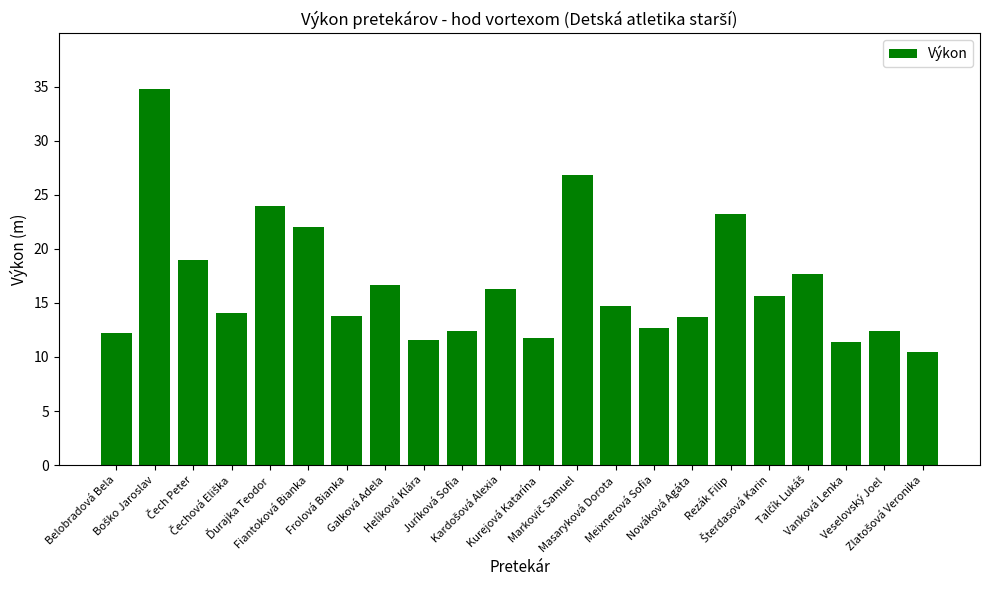

What is the maximum value shown in the chart?

34.7